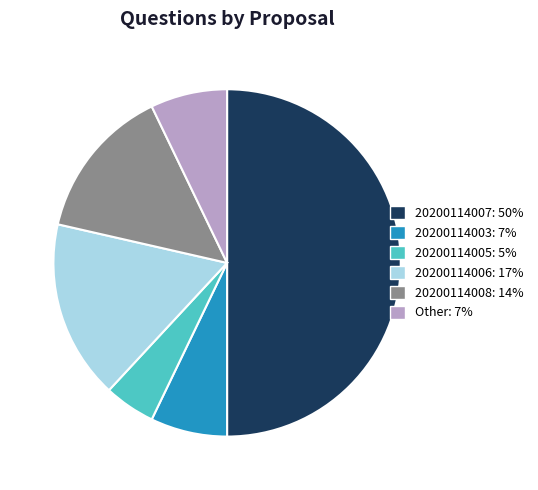

Which has a higher value, Other or 20200114007?

20200114007